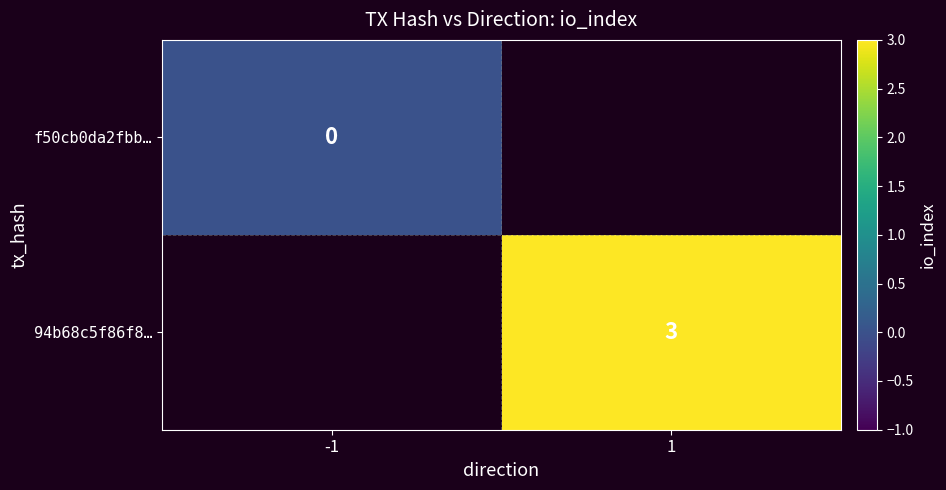

How many data points does each series have?

2